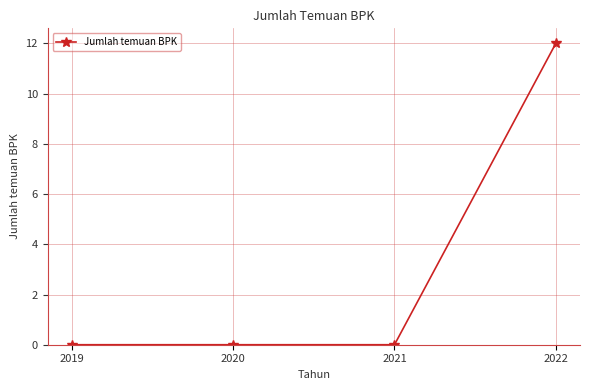

Reading right to left, transcribe all the data shown in this chart.

2022=12	2021=0	2020=0	2019=0